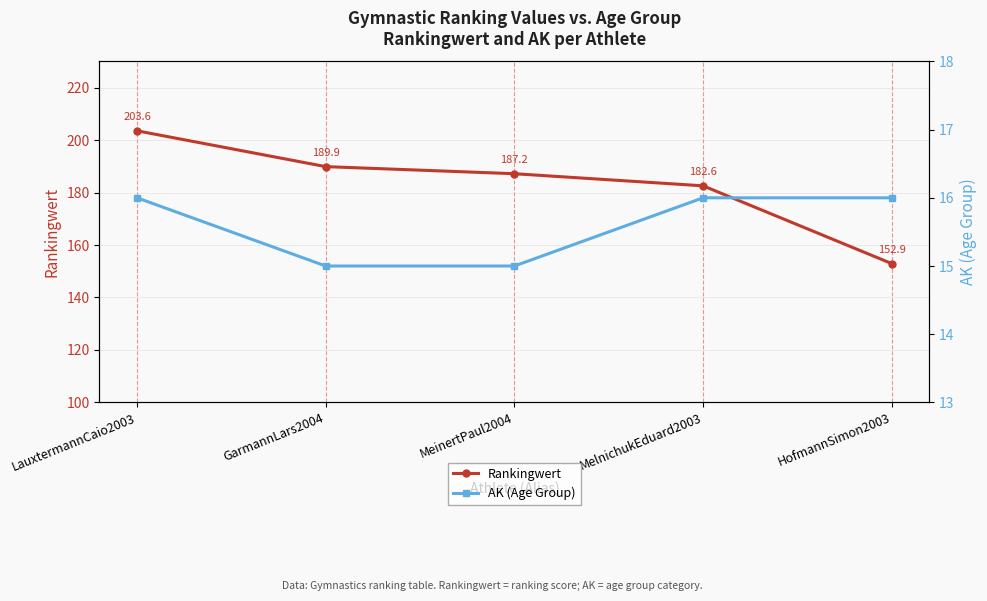

Which category has the highest value in the AK (Age Group) series?

LauxtermannCaio2003